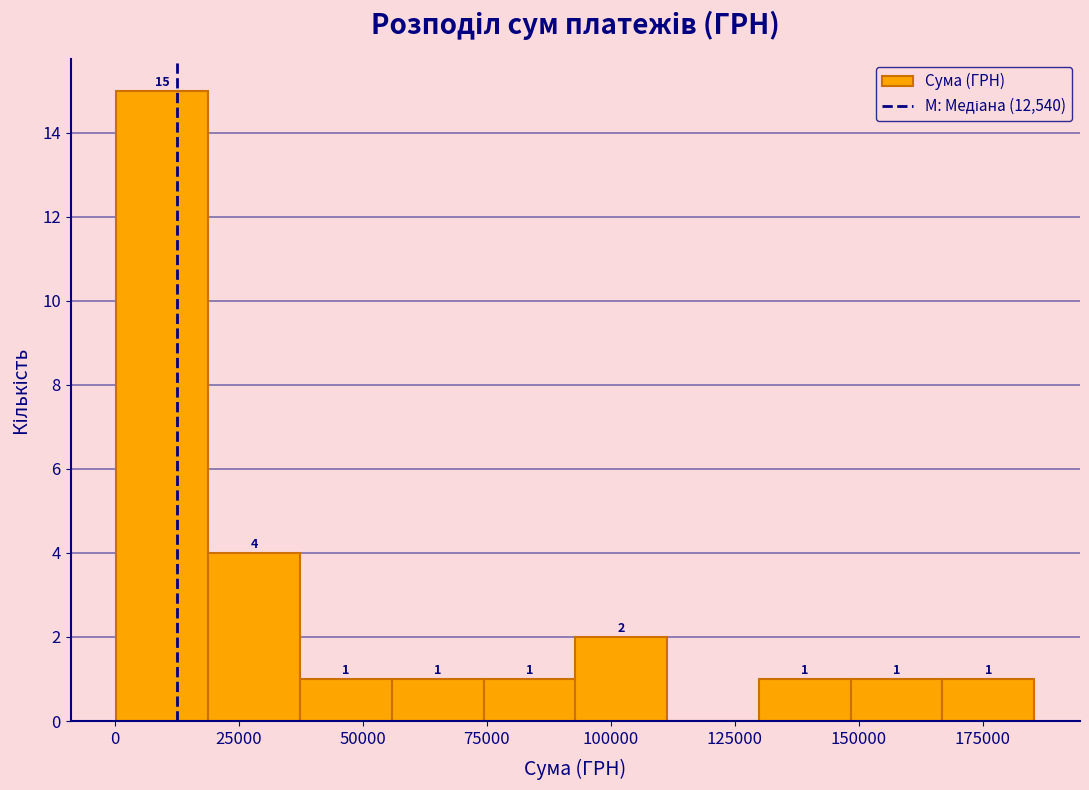

Around what value on the x-axis is the tallest bar? Give the approximate position of its centre, as read against the axis.

10000